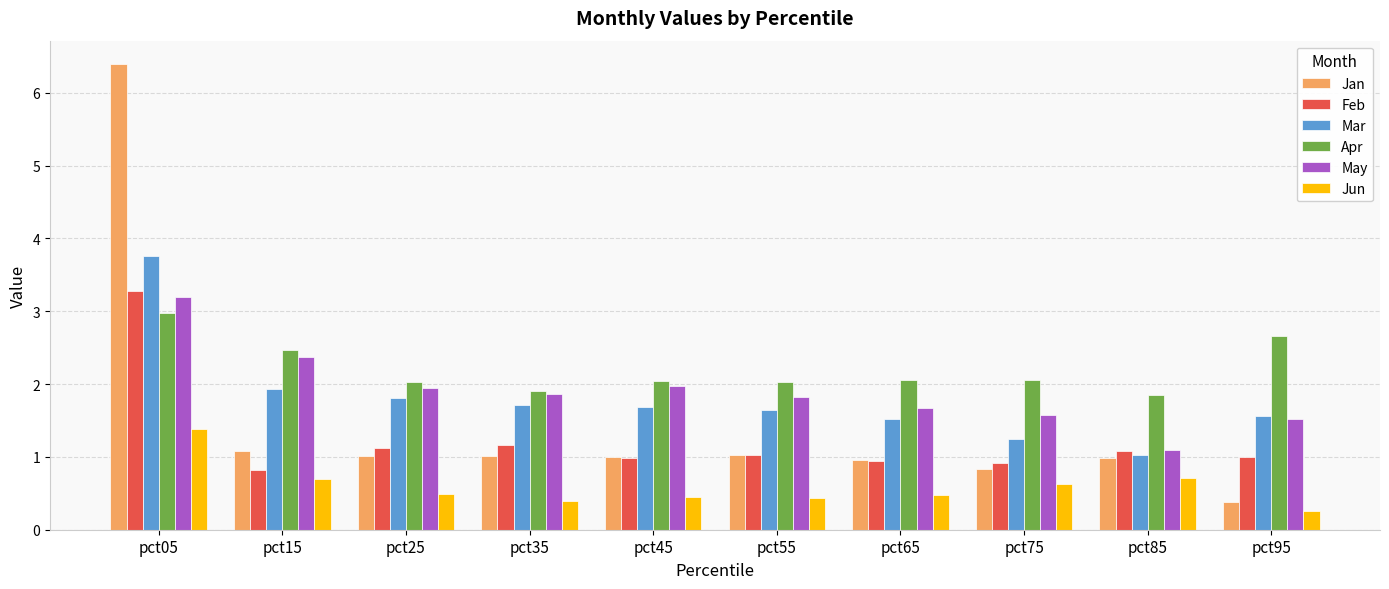

What is the value of the Mar bar at the 3rd from the left?

1.8